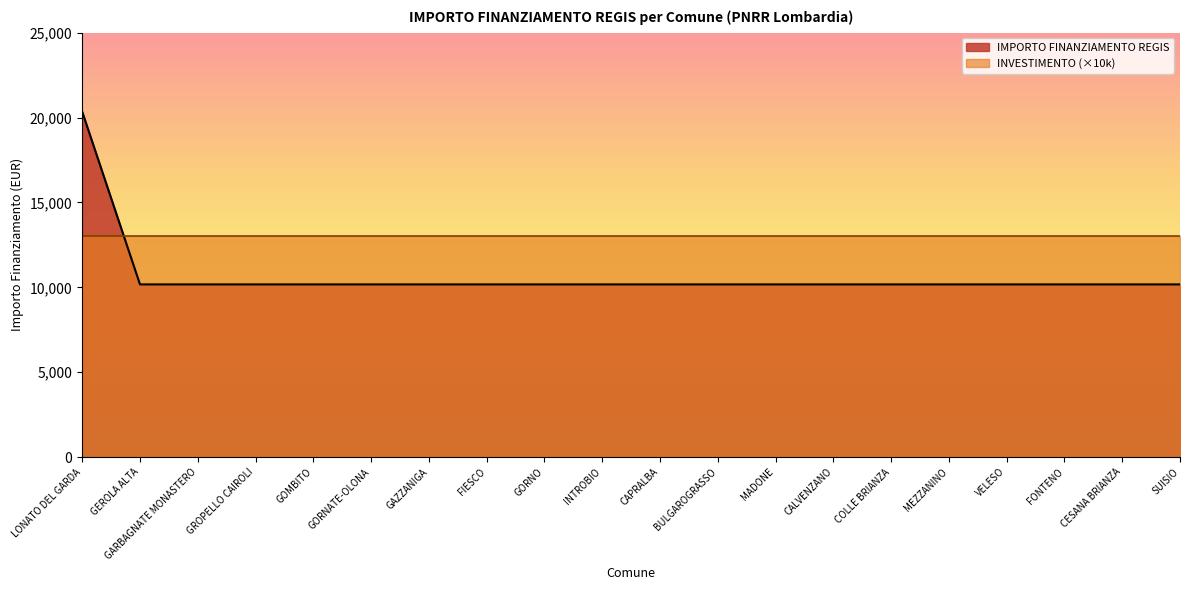

At which category does the chart reach its minimum across all series?

GEROLA ALTA